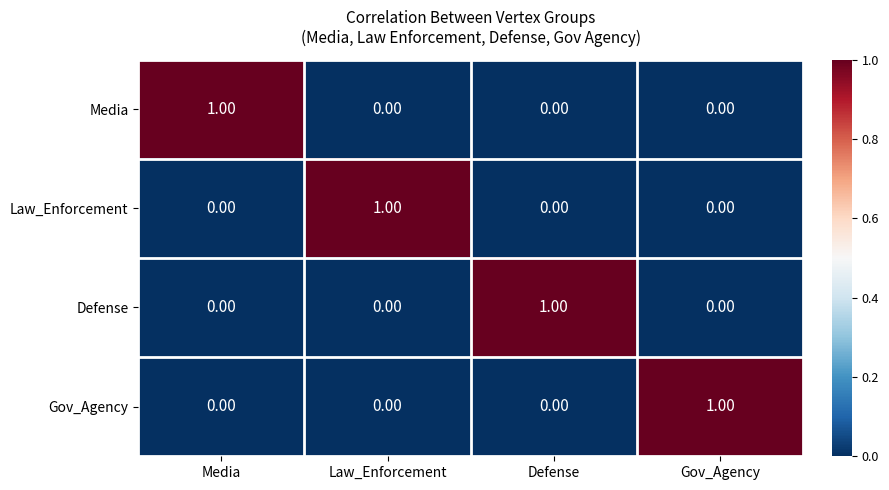

At how many categories does at least one series exceed 0?

4